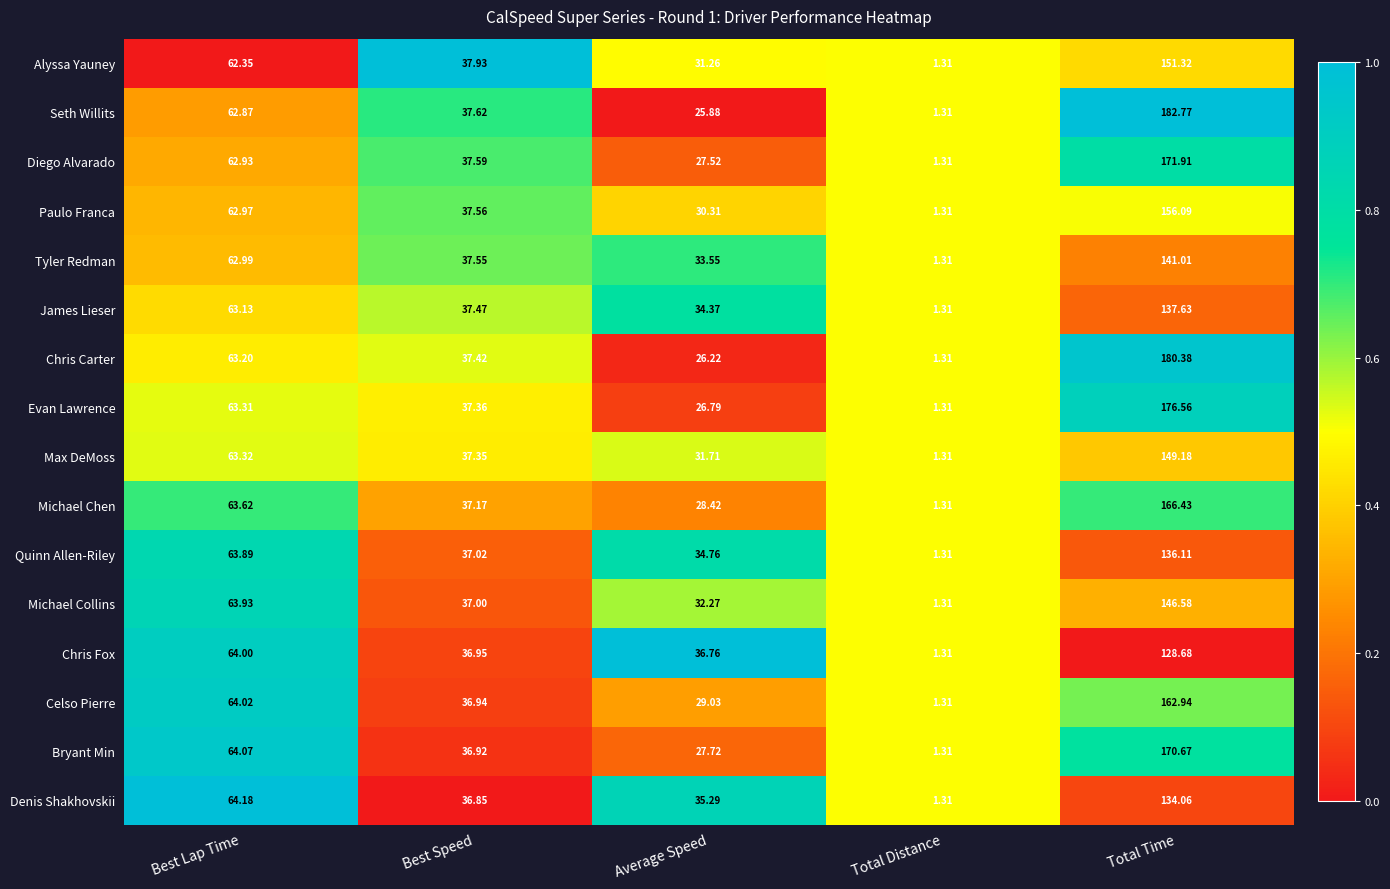

Rank the series by their maximum value, from highest to lowest.

Seth Willits, Chris Carter, Evan Lawrence, Diego Alvarado, Bryant Min, Michael Chen, Celso Pierre, Paulo Franca, Alyssa Yauney, Max DeMoss, Michael Collins, Tyler Redman, James Lieser, Quinn Allen-Riley, Denis Shakhovskii, Chris Fox